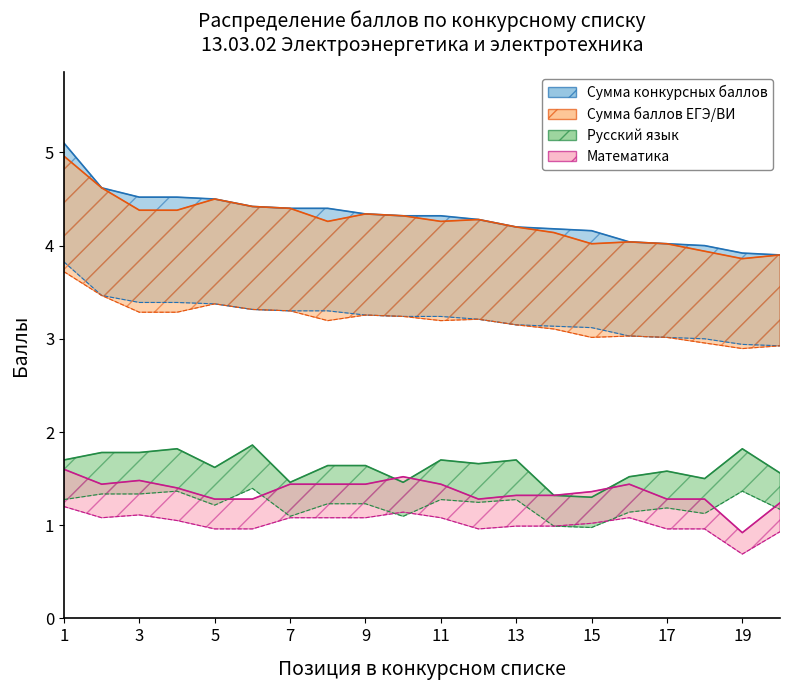

What is the highest value of the Русский язык series?

1.4